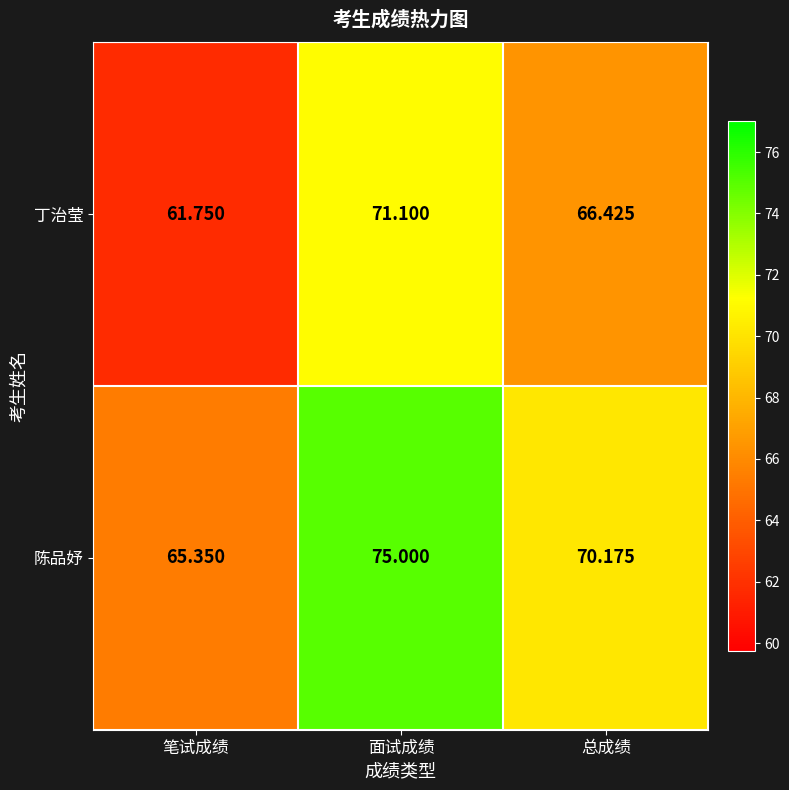

Which series has the widest spread of values?

陈品妤